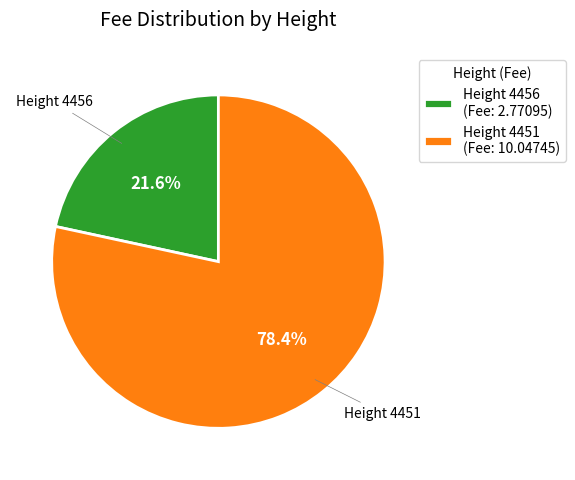

How many segments does this pie chart have?

2